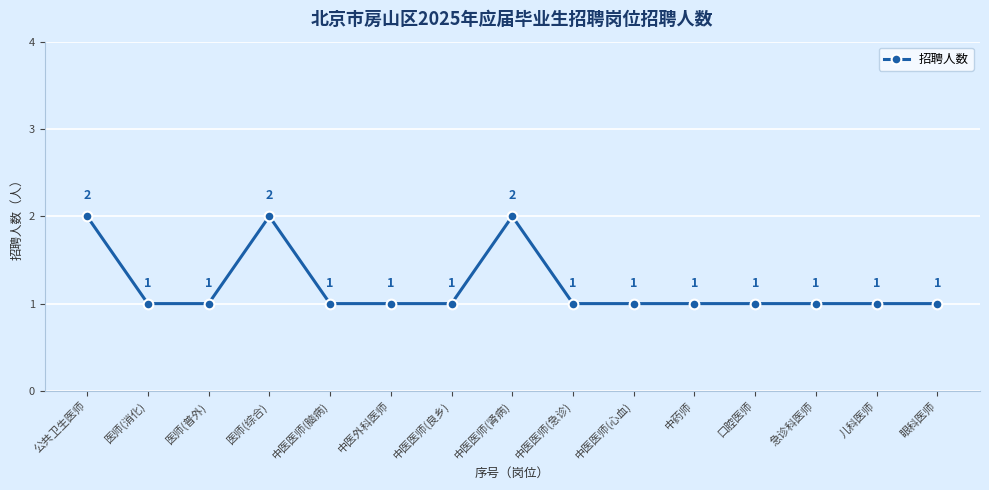

What is the sum of all values?

18